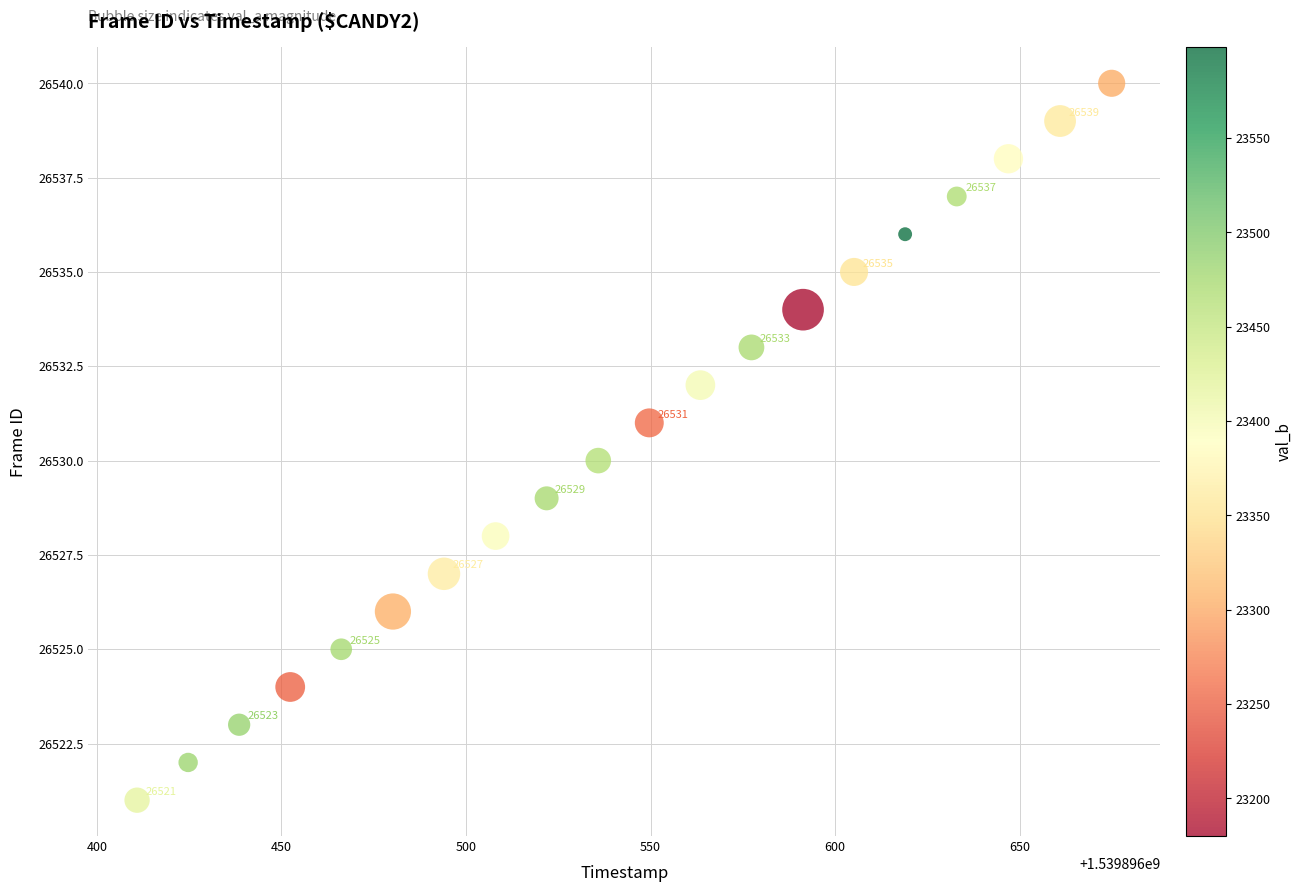

What Y value in the scatter plot is closest to 26530?

26530